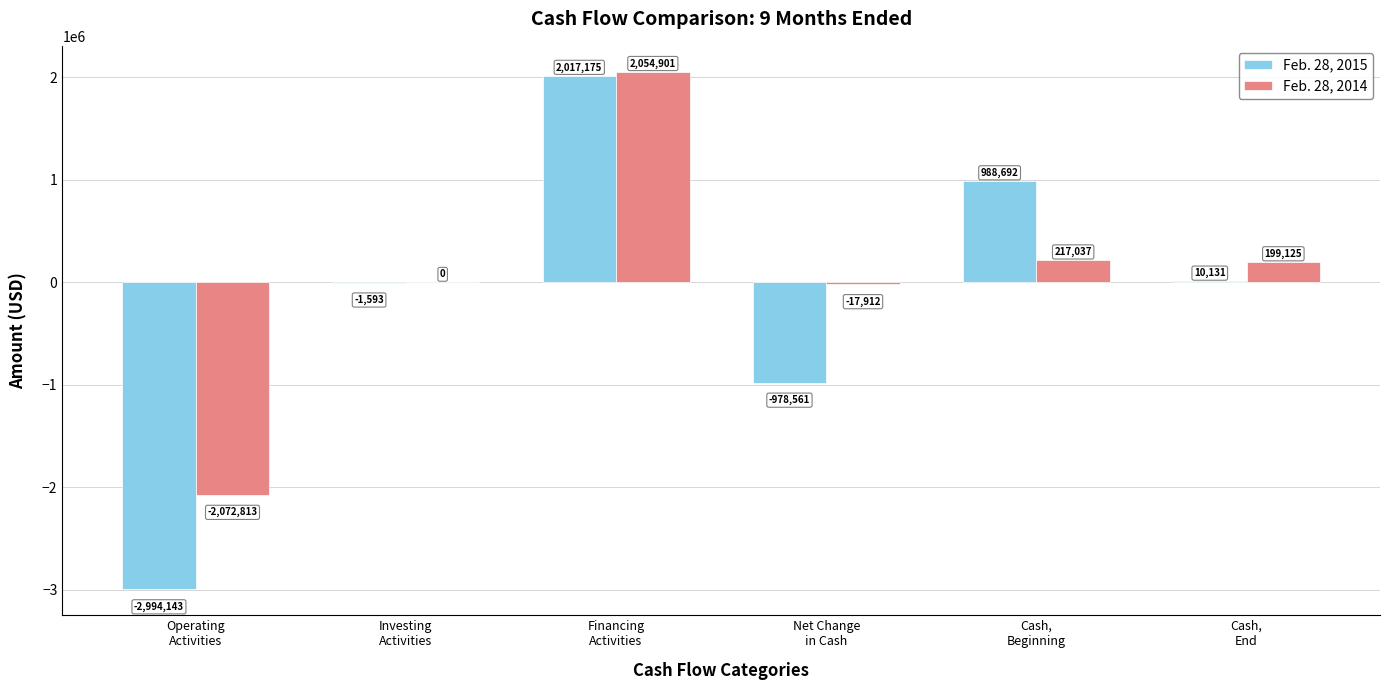

Which series has the largest total across all categories?

Feb. 28, 2014